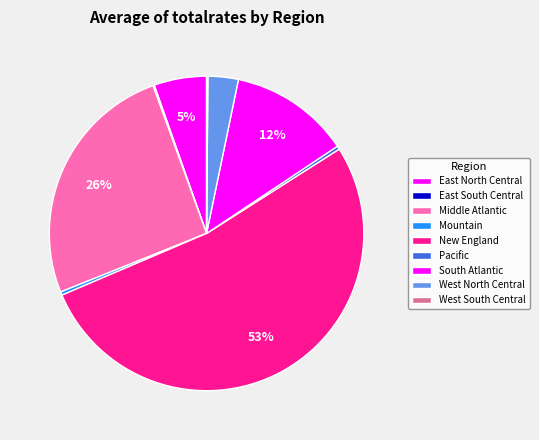

To the nearest percent, what is the difference between the West North Central and Pacific slice percentages?

3%